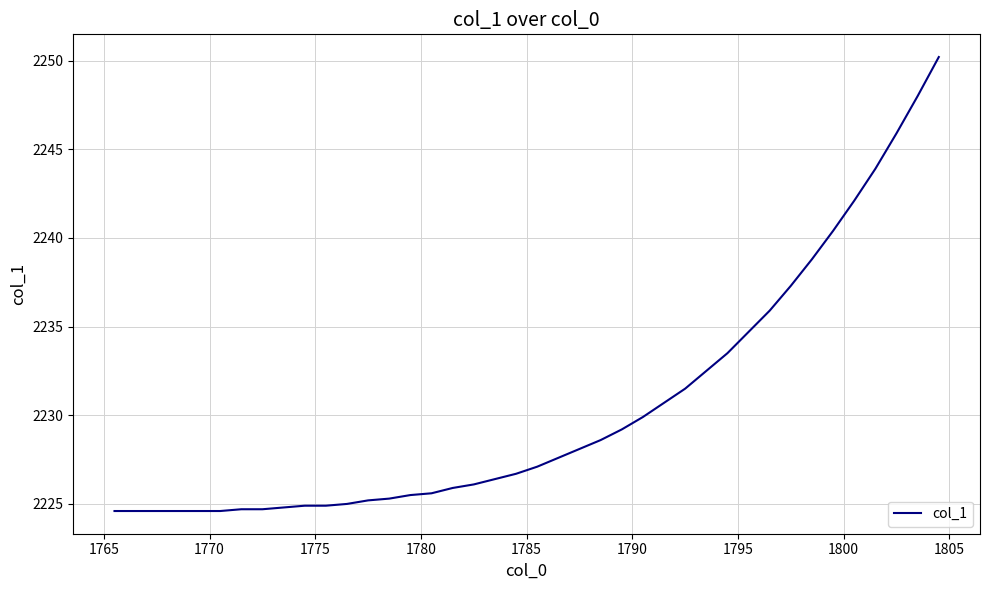

What is the smallest value displayed?

2224.6